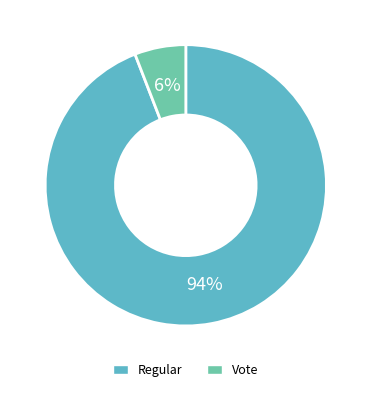

What is the majority slice?

Regular